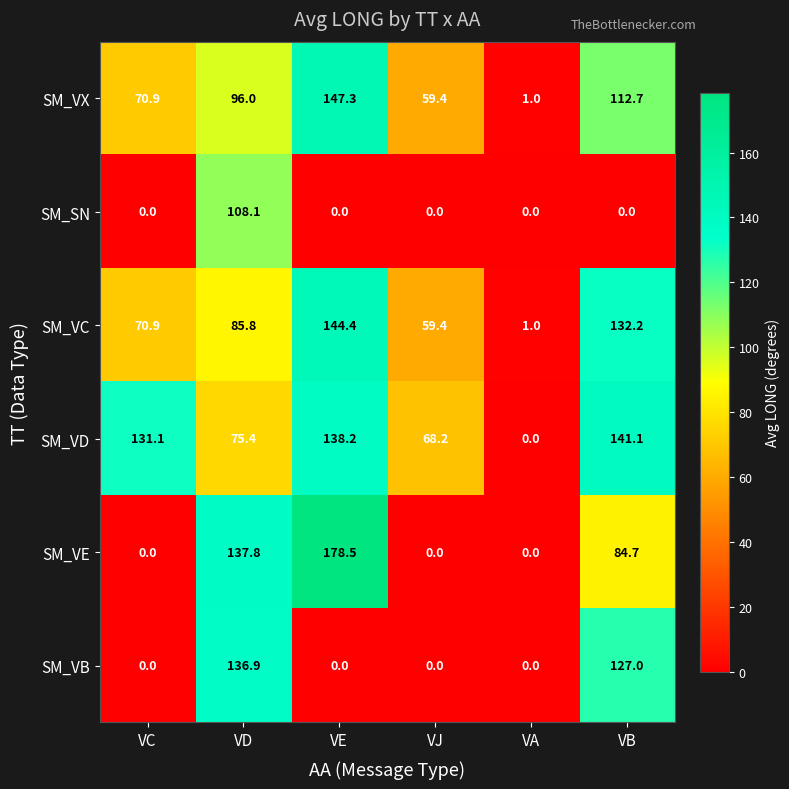

What is the sum of the SM_VD values at VB and VD?

216.5